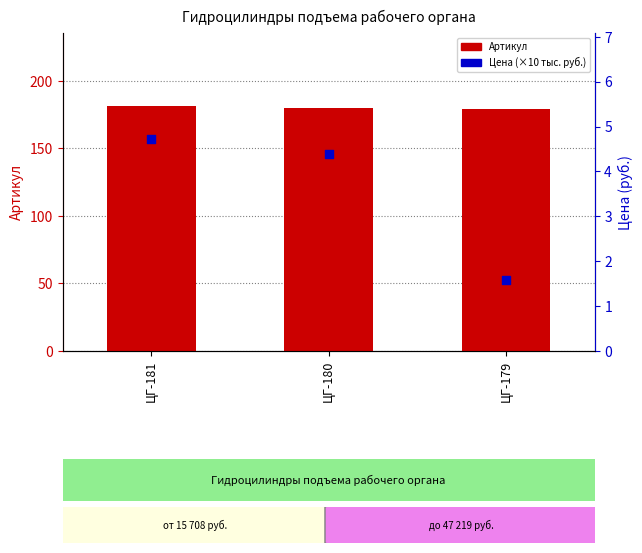

At how many categories does at least one series exceed 75?

3